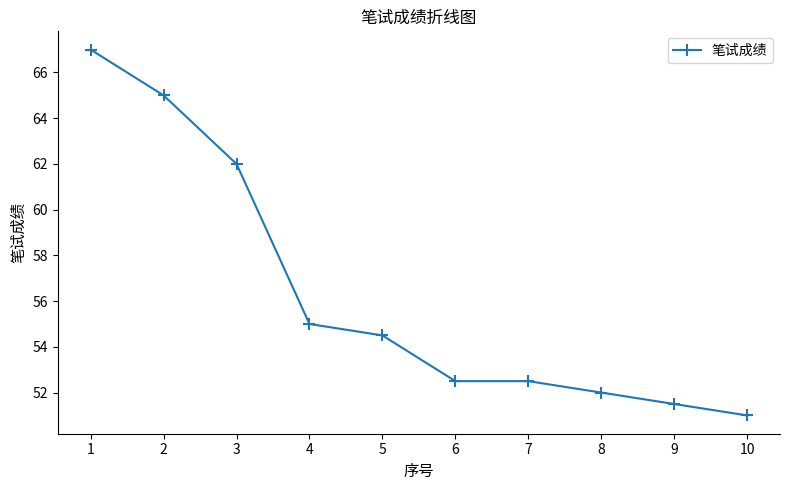

Does the chart display data point markers on the line(s)?

Yes